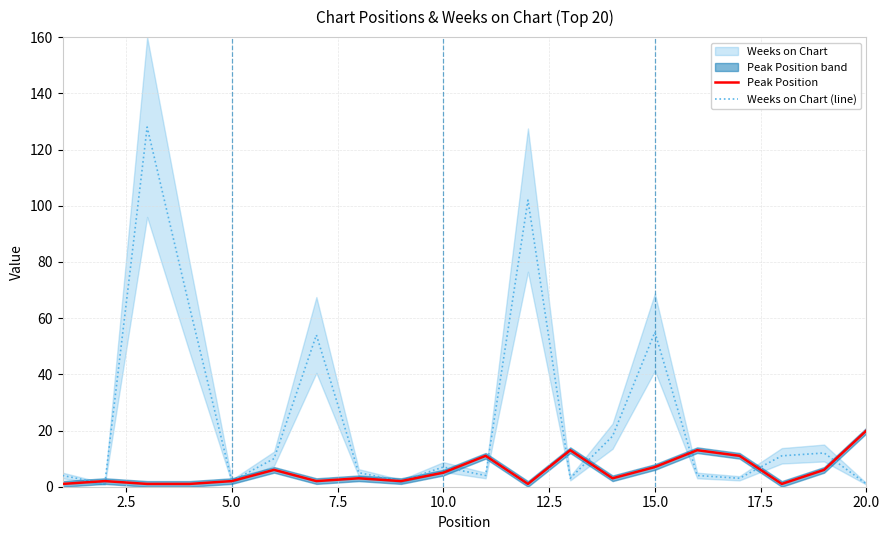

True or false: Peak Position has more than 1 interior local peaks.

True